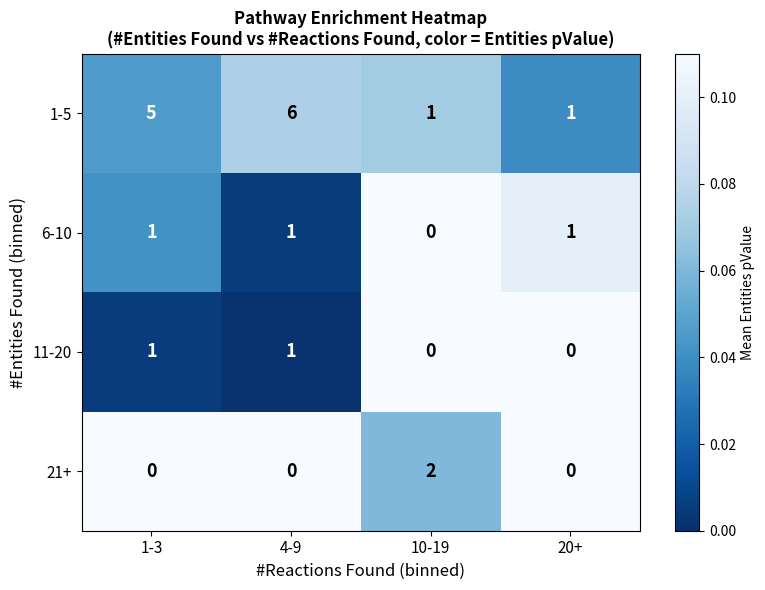

What is the maximum value shown in the chart?

6